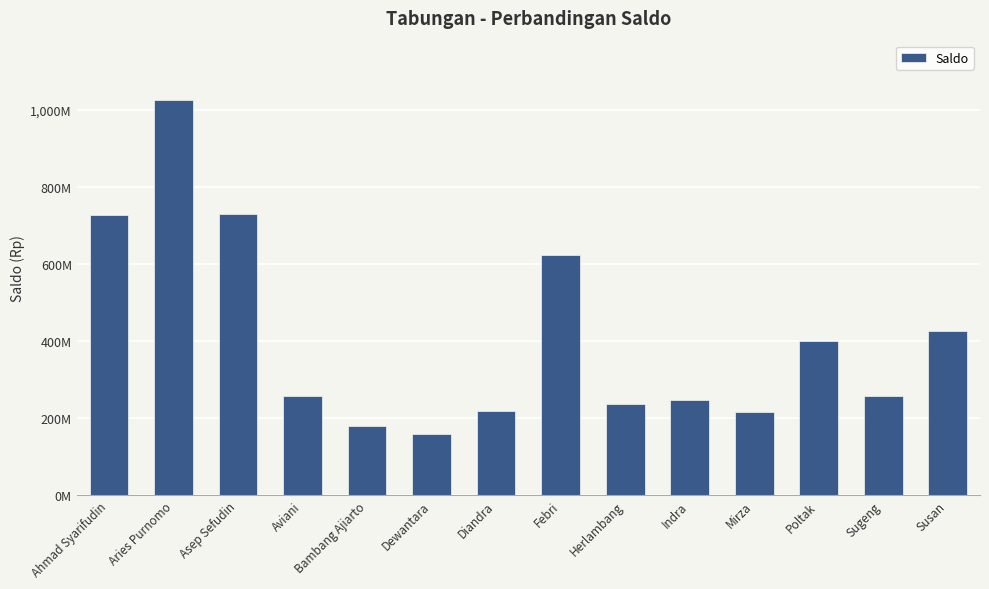

At which label does the data first exceed 257890000?

Ahmad Syarifudin